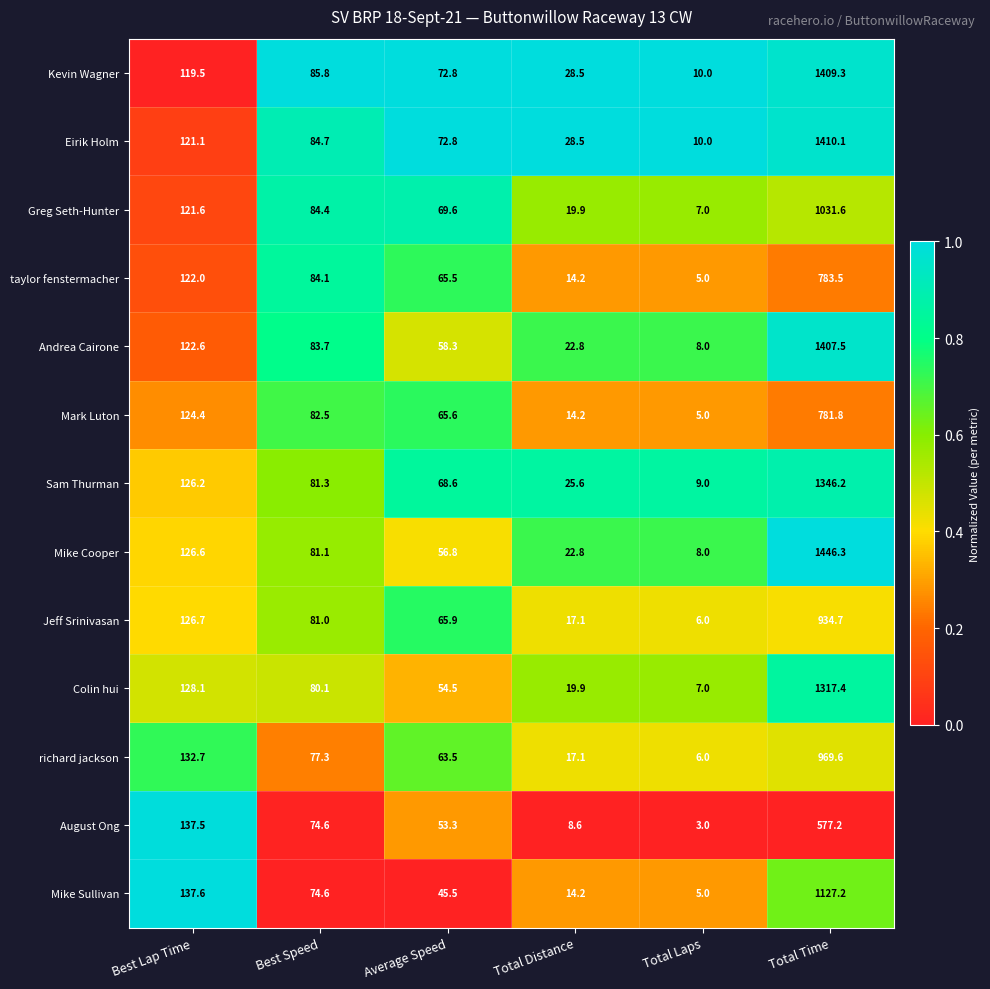

Which category has the highest value across all series?

Total Time